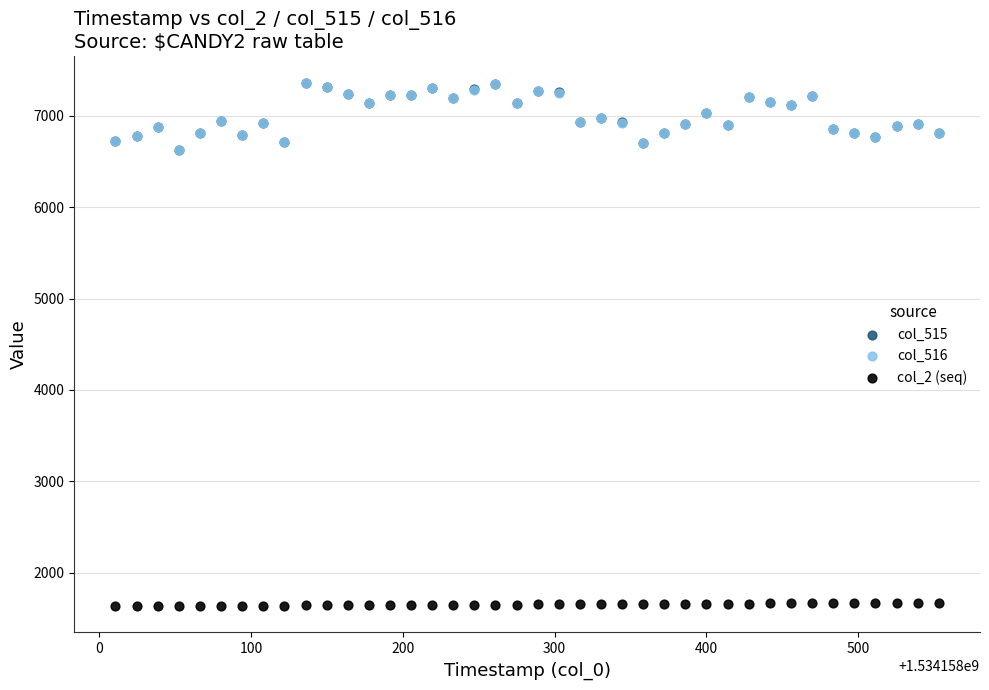

What are all the series names shown in the legend?

col_515, col_516, col_2 (seq)